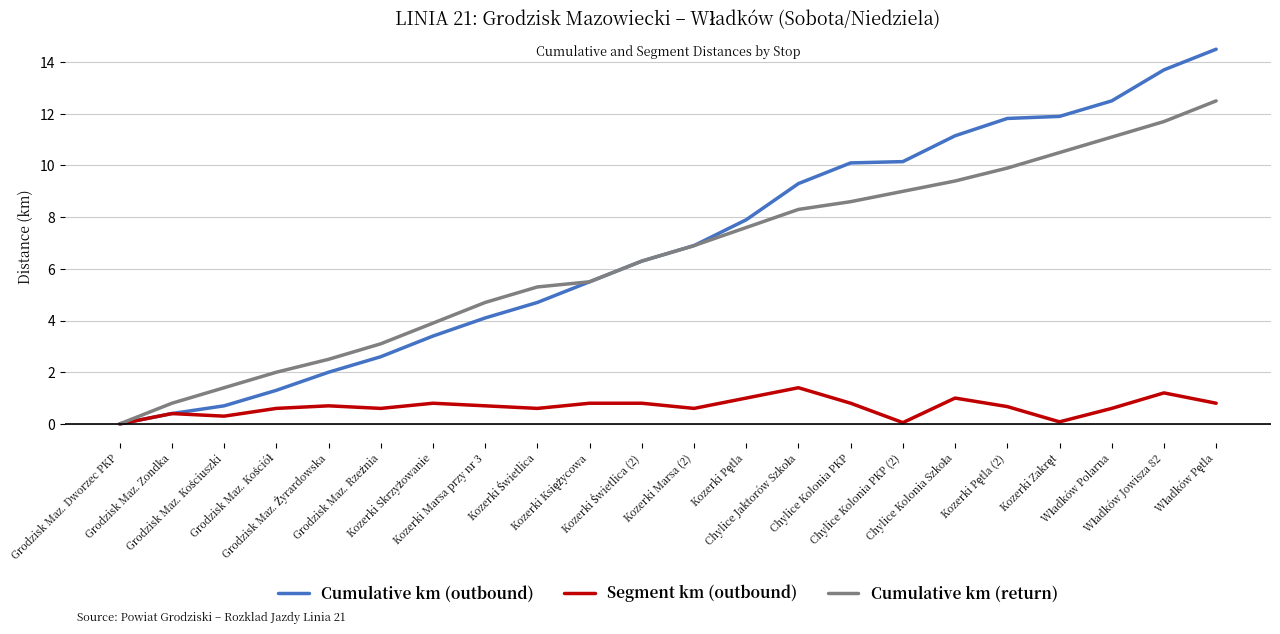

At how many categories does at least one series exceed 6?

12